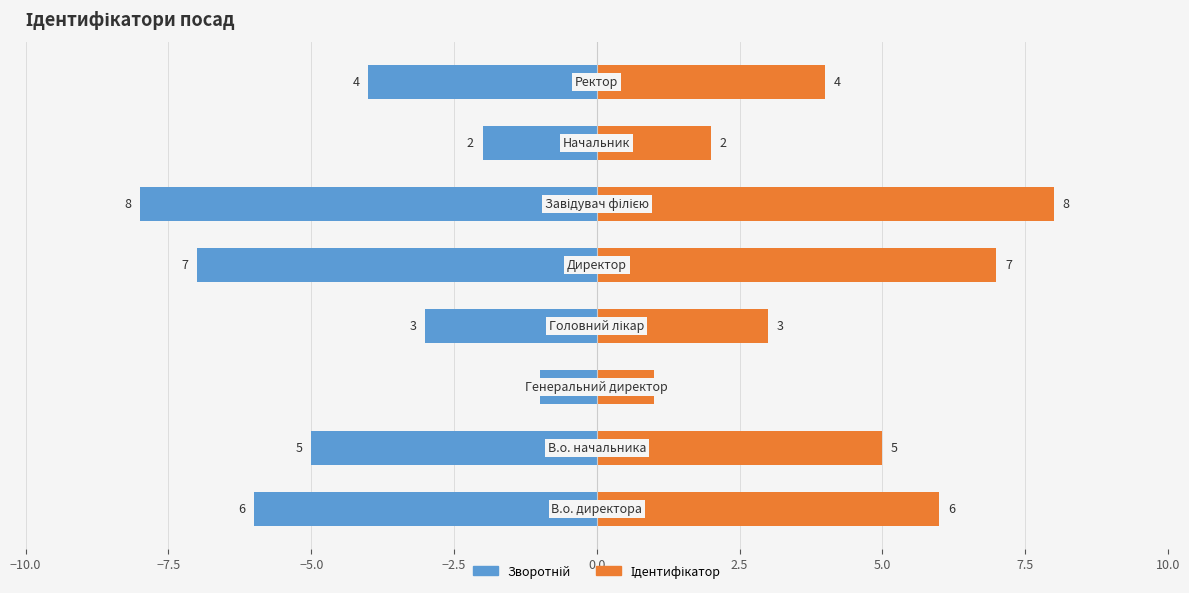

What is the value of the Ідентифікатор bar at the 7th from the left?

2